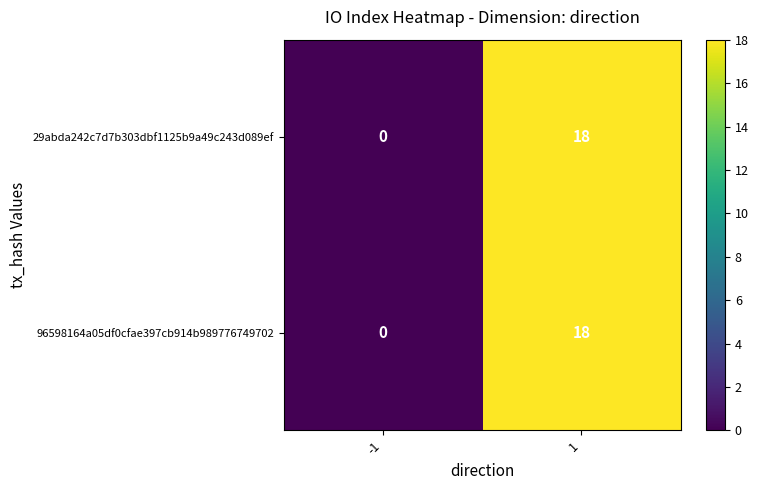

What is the average value of the 96598164a05df0cfae397cb914b989776749702 series?

9